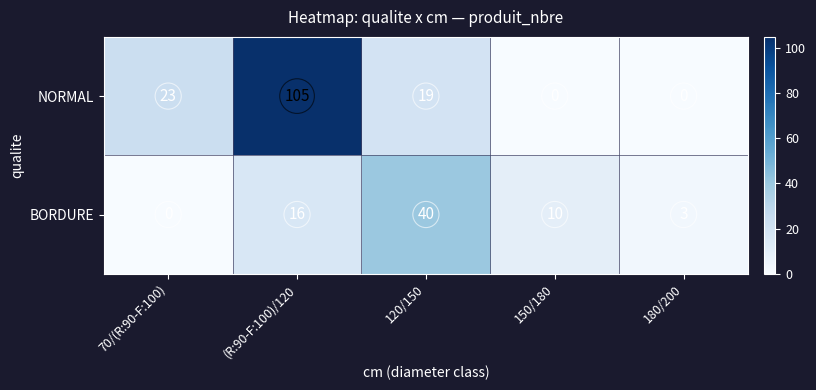

What is the sum of the NORMAL values at 120/150 and (R:90-F:100)/120?

124